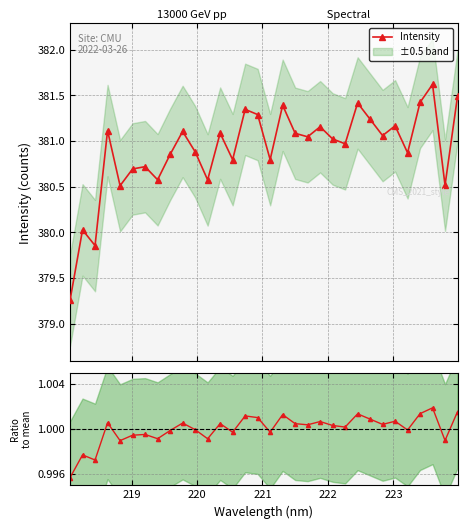

How many values in the Ratio to mean series exceed 1?

18